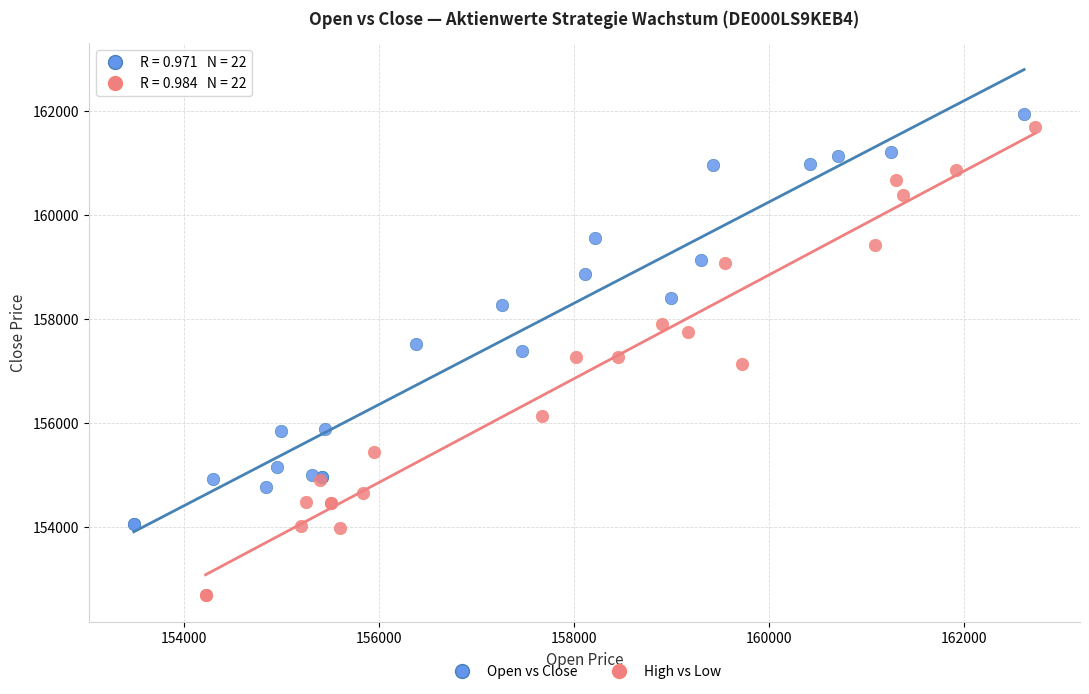

Which series reaches the minimum Y coordinate?

High vs Low